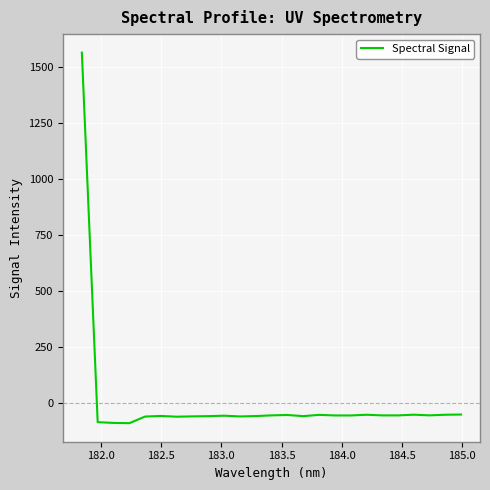

How many values are above zero?

1